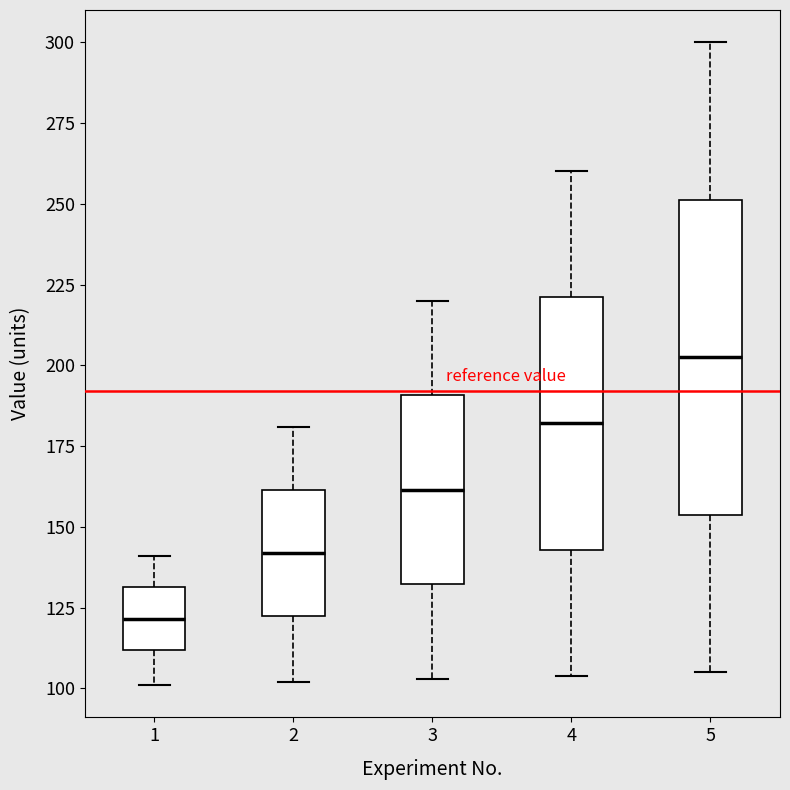

Where is the upper edge of the box at x = 3 on the y-axis? The values are not printed on the chart, so give them approximately, as read against the axis.

190